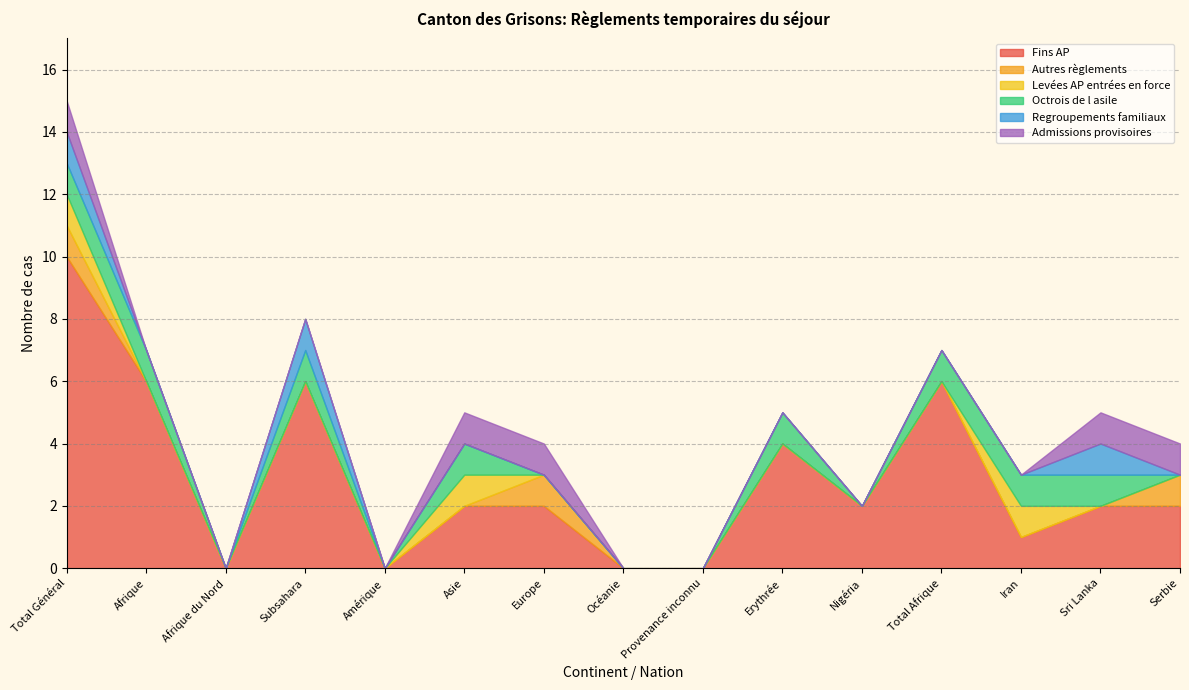

Reading right to left, list all the values displayed in this chart.

Fins AP: Serbie=2	Sri Lanka=2	Iran=1	Total Afrique=6	Nigéria=2	Erythrée=4	Provenance inconnu=0	Océanie=0	Europe=2	Asie=2	Amérique=0	Subsahara=6	Afrique du Nord=0	Afrique=6	Total Général=10
Autres règlements: Serbie=1	Sri Lanka=0	Iran=0	Total Afrique=0	Nigéria=0	Erythrée=0	Provenance inconnu=0	Océanie=0	Europe=1	Asie=0	Amérique=0	Subsahara=0	Afrique du Nord=0	Afrique=0	Total Général=1
Levées AP entrées en force: Serbie=0	Sri Lanka=0	Iran=1	Total Afrique=0	Nigéria=0	Erythrée=0	Provenance inconnu=0	Océanie=0	Europe=0	Asie=1	Amérique=0	Subsahara=0	Afrique du Nord=0	Afrique=0	Total Général=1
Octrois de l asile: Serbie=0	Sri Lanka=1	Iran=1	Total Afrique=1	Nigéria=0	Erythrée=1	Provenance inconnu=0	Océanie=0	Europe=0	Asie=1	Amérique=0	Subsahara=1	Afrique du Nord=0	Afrique=1	Total Général=1
Regroupements familiaux: Serbie=0	Sri Lanka=1	Iran=0	Total Afrique=0	Nigéria=0	Erythrée=0	Provenance inconnu=0	Océanie=0	Europe=0	Asie=0	Amérique=0	Subsahara=1	Afrique du Nord=0	Afrique=0	Total Général=1
Admissions provisoires: Serbie=1	Sri Lanka=1	Iran=0	Total Afrique=0	Nigéria=0	Erythrée=0	Provenance inconnu=0	Océanie=0	Europe=1	Asie=1	Amérique=0	Subsahara=0	Afrique du Nord=0	Afrique=0	Total Général=1